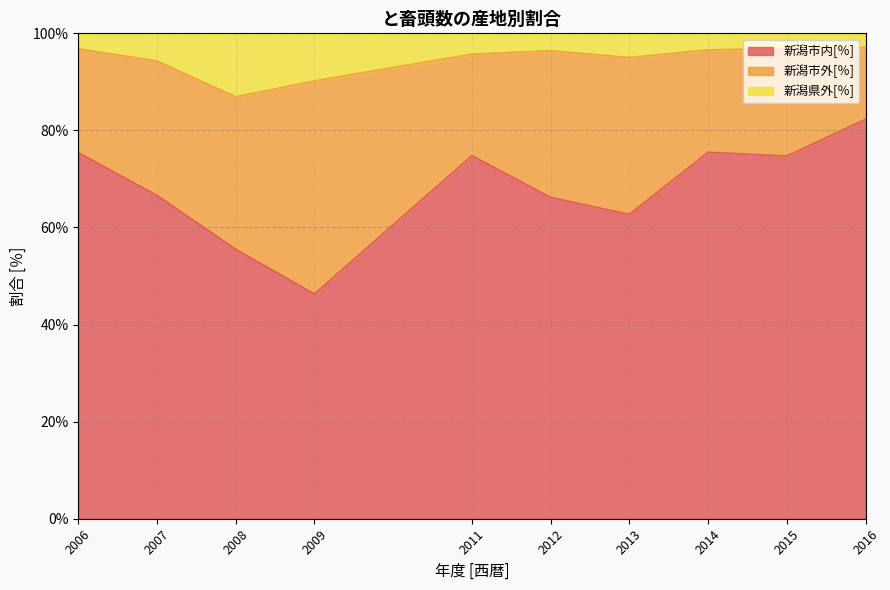

Rank the categories by 新潟市内[％] value from lowest to highest.

2009, 2008, 2013, 2012, 2007, 2015, 2011, 2006, 2014, 2016